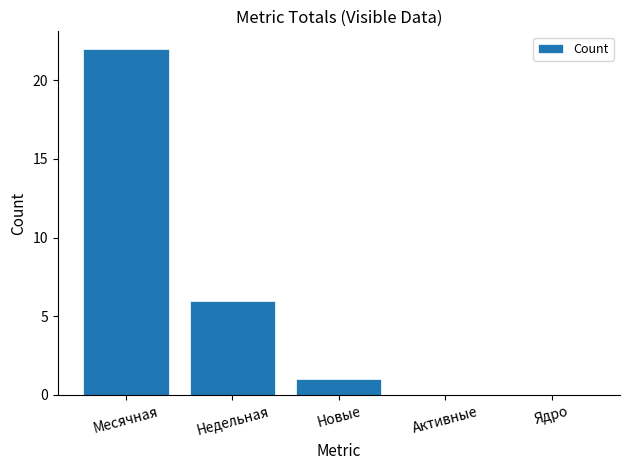

Which label corresponds to the largest value in the chart?

Месячная